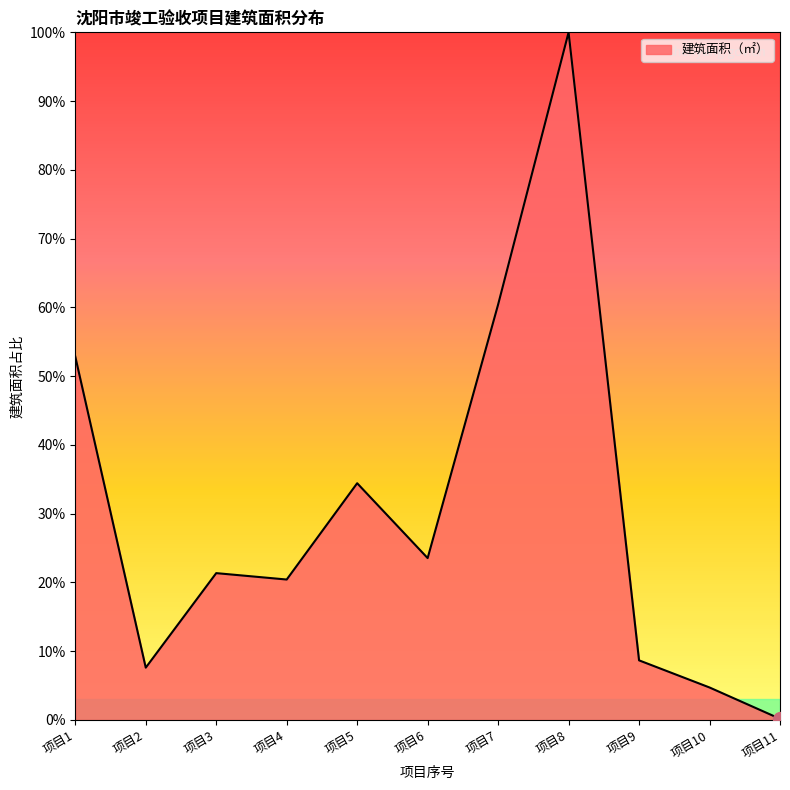

What is the change in value from 项目4 to 项目6?

+3.1